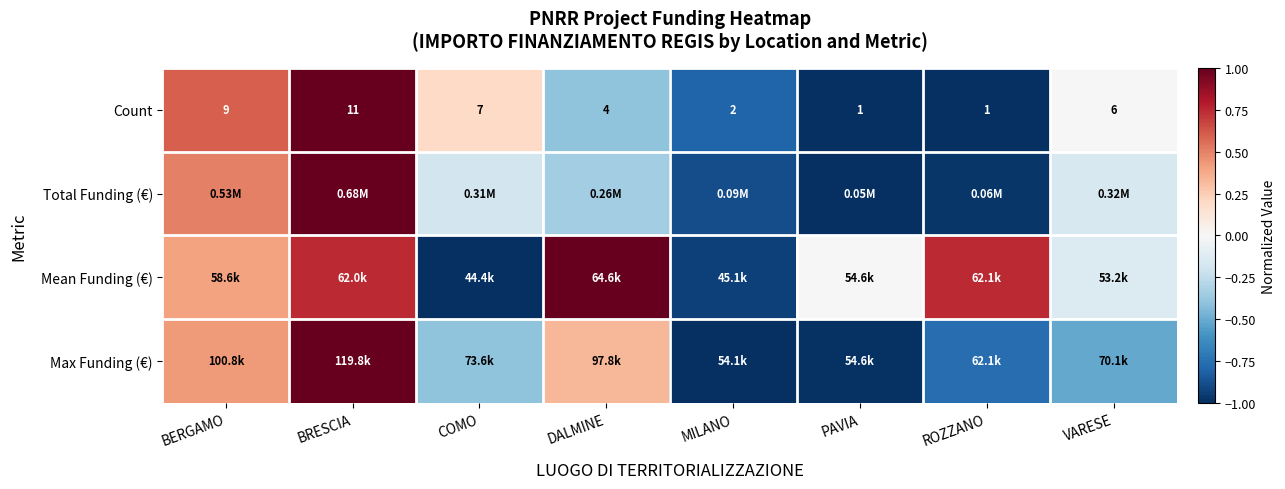

What is the total value across all series at MILANO?

-3.6